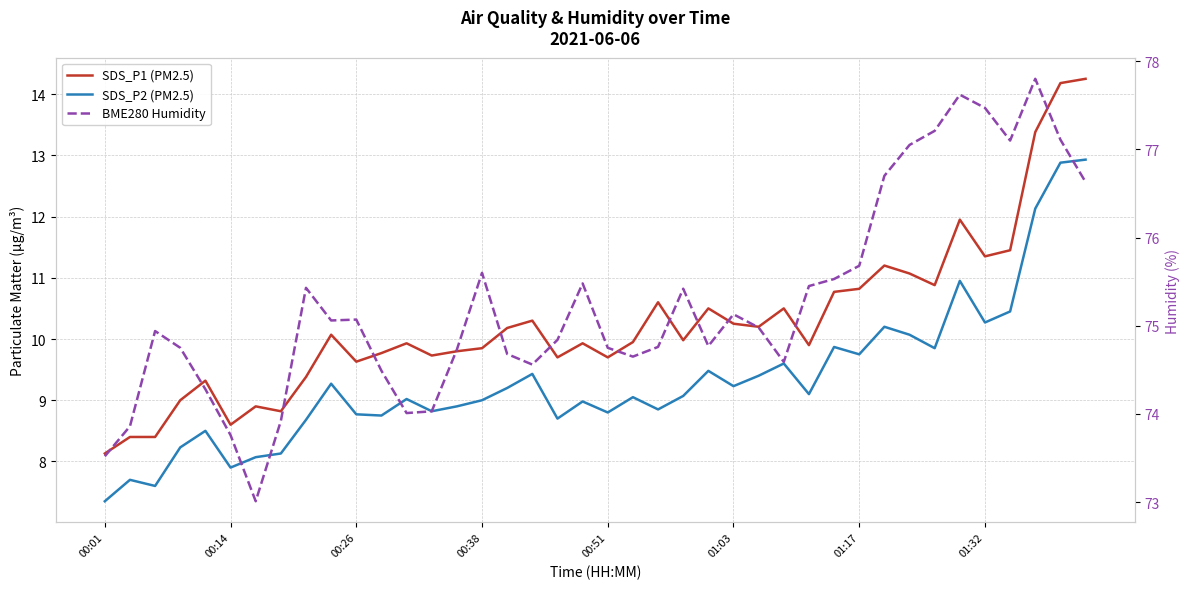

True or false: SDS_P1 (PM2.5) and BME280 Humidity intersect in this chart.

False